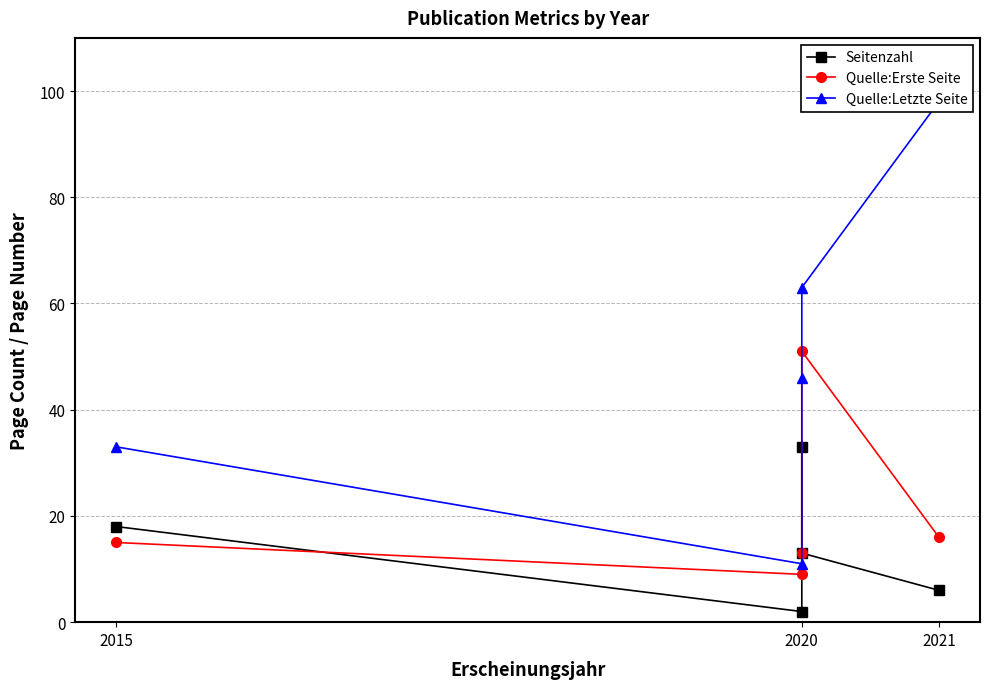

Which series has the largest range (max minus min)?

Quelle:Letzte Seite